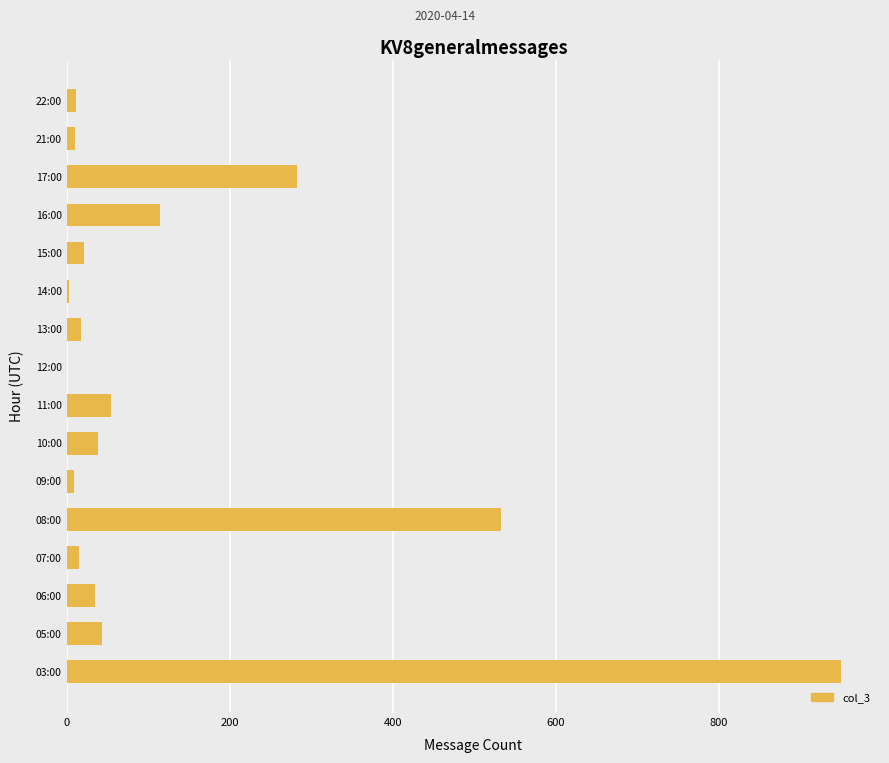

True or false: the data shows 9 at 09:00.

True